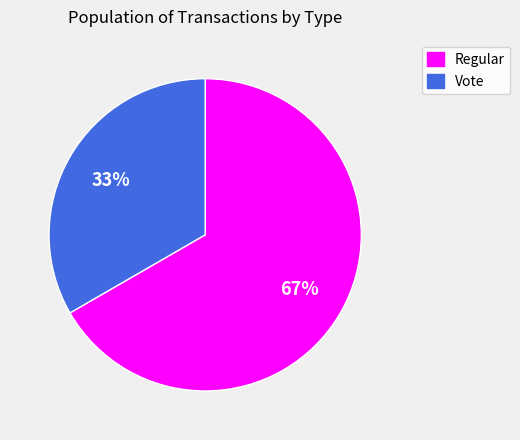

What is the largest slice in the pie chart?

Regular